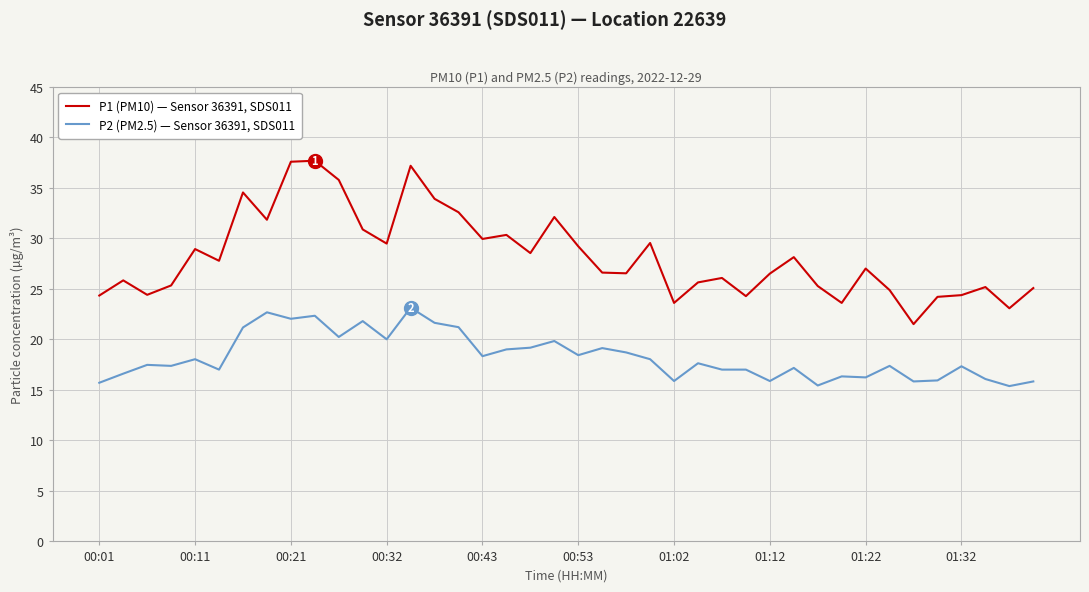

What is the average value of the P2 (PM2.5) — Sensor 36391, SDS011 series?

18.3